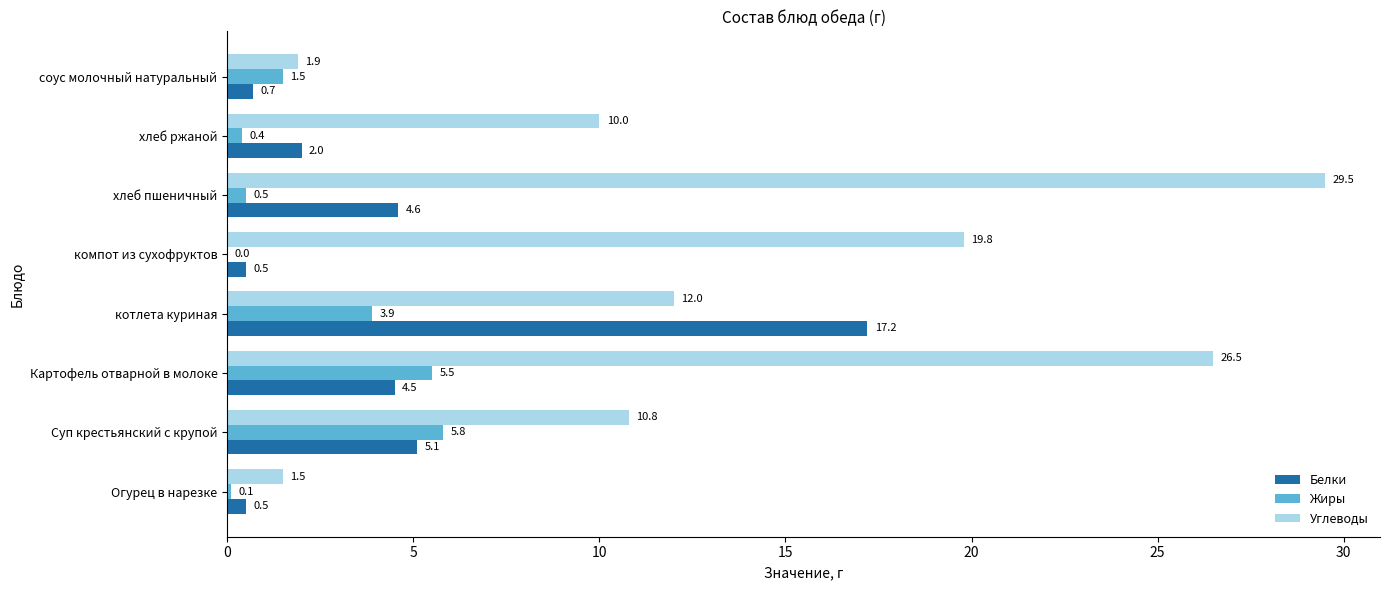

At which category is the sum across all series the highest?

Картофель отварной в молоке